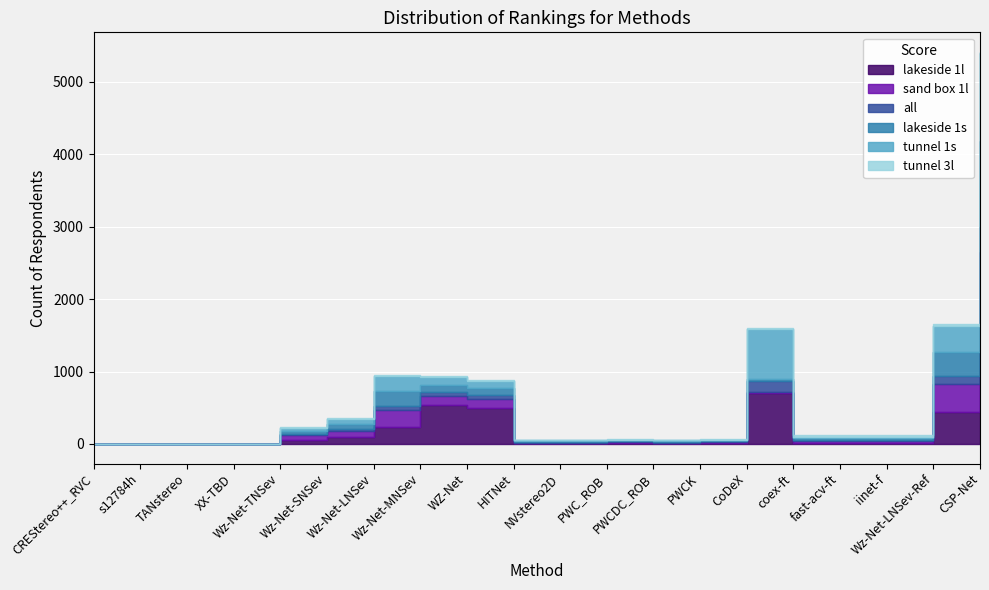

Is it true that all equals 0.1 at CoDeX?

False